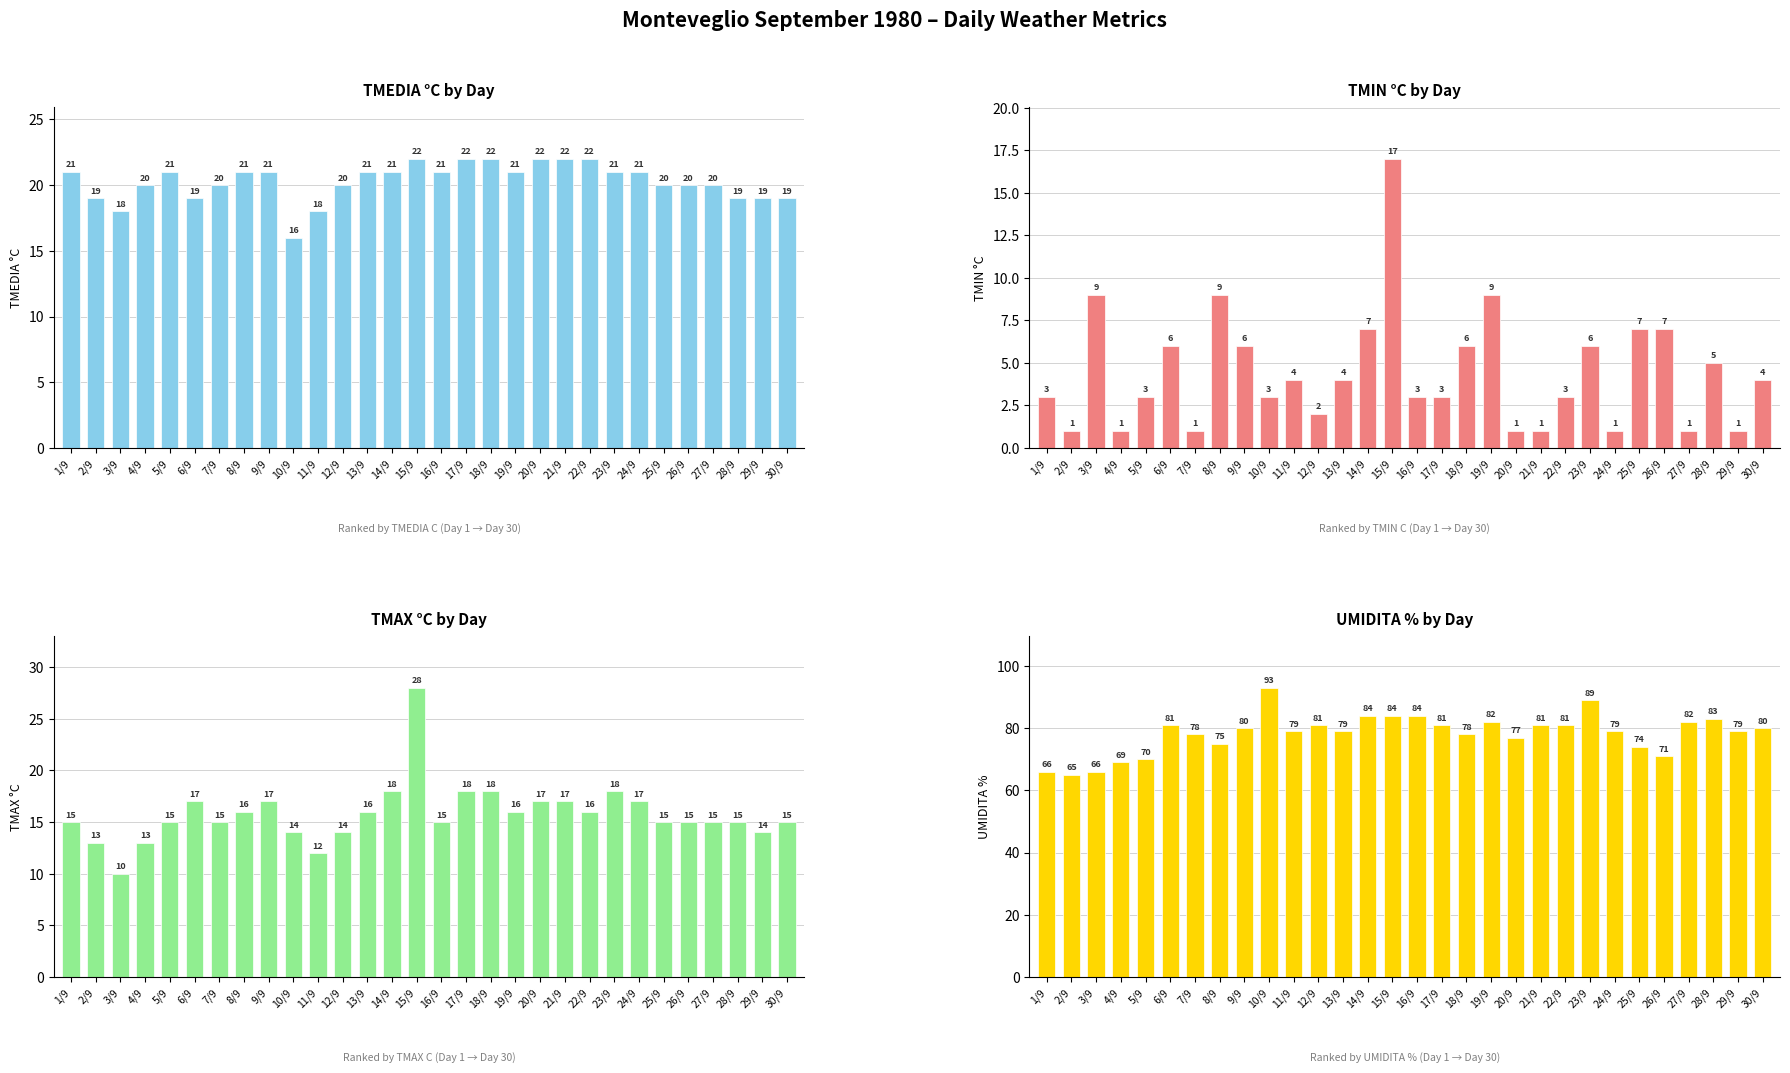

Does the chart contain stacked bars?

No